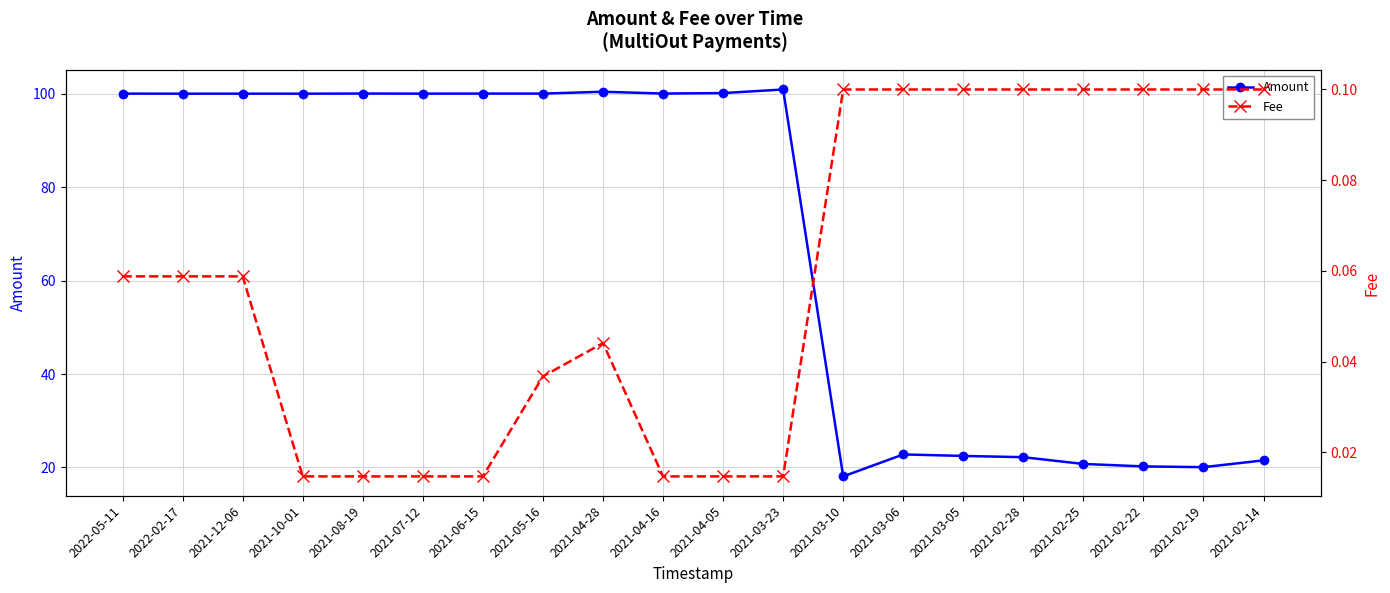

True or false: Amount and Fee cross at least once.

False